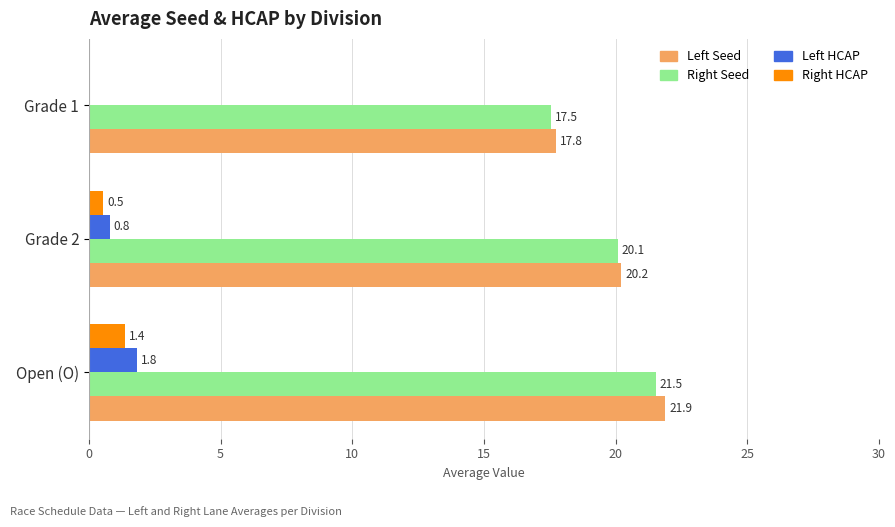

How many distinct data groups are displayed?

4